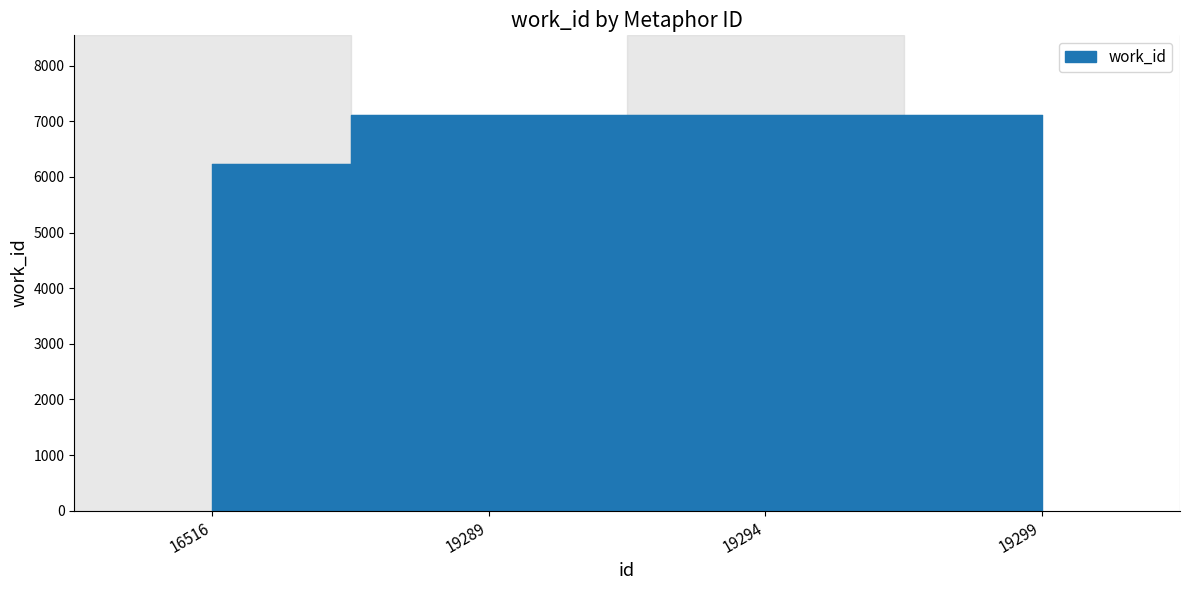

Reading left to right, transcribe all the data shown in this chart.

6233	7120	7120	7120